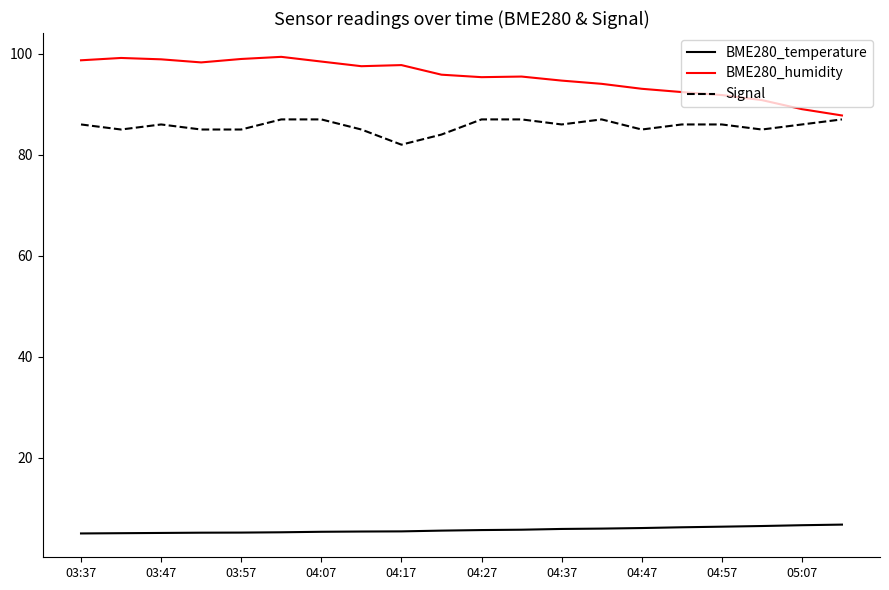

Which series has the largest total across all categories?

BME280_humidity